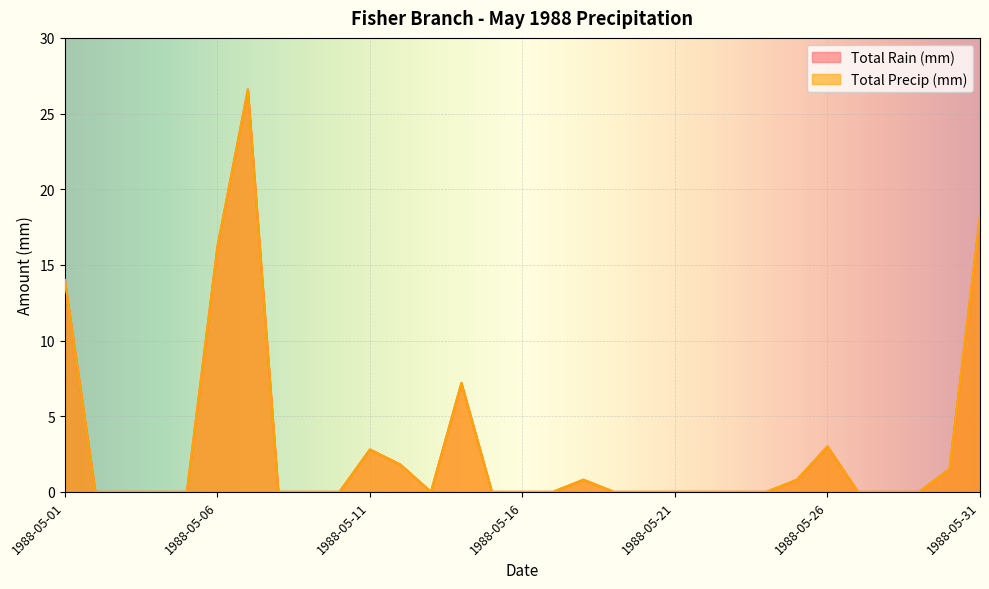

True or false: Total Rain (mm) and Total Precip (mm) cross at least once.

False